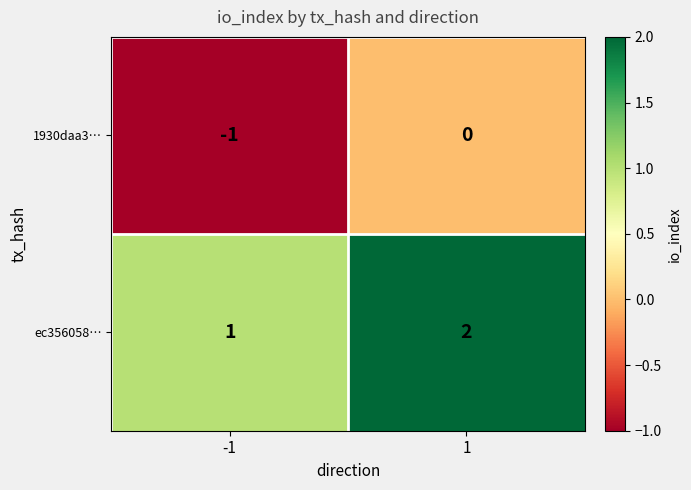

Reading right to left, what are all the values shown in this chart?

1930daa3…: 0	-1
ec356058…: 2	1